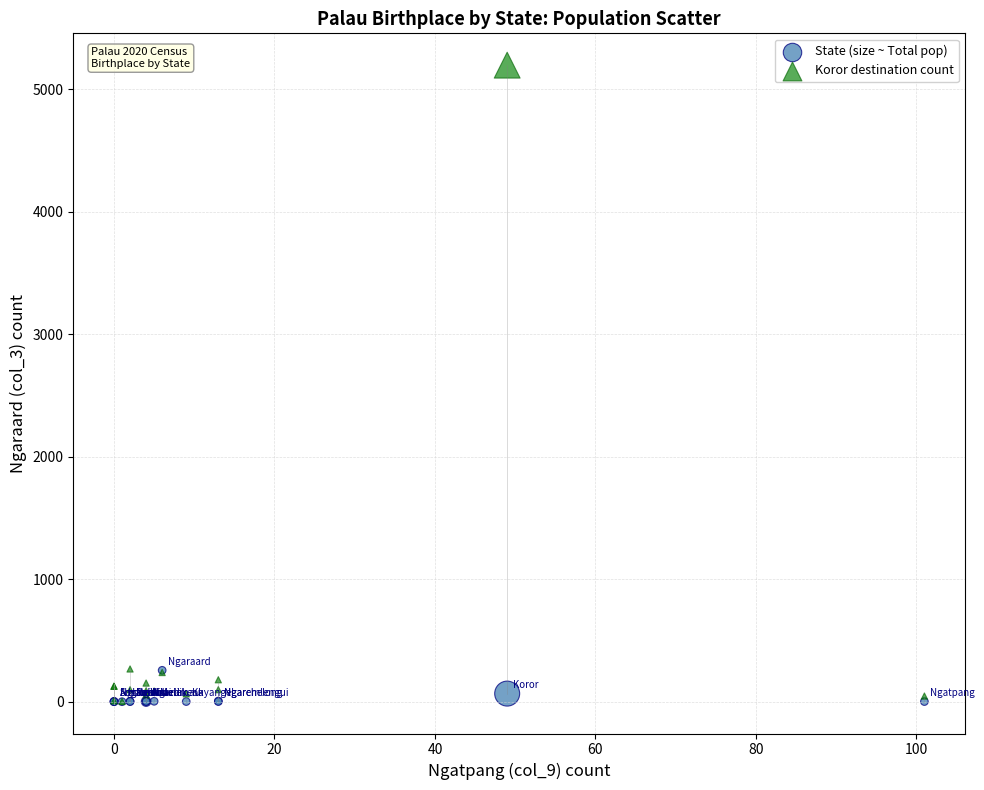

What are all the series names shown in the legend?

State (size ~ Total pop), Koror destination count